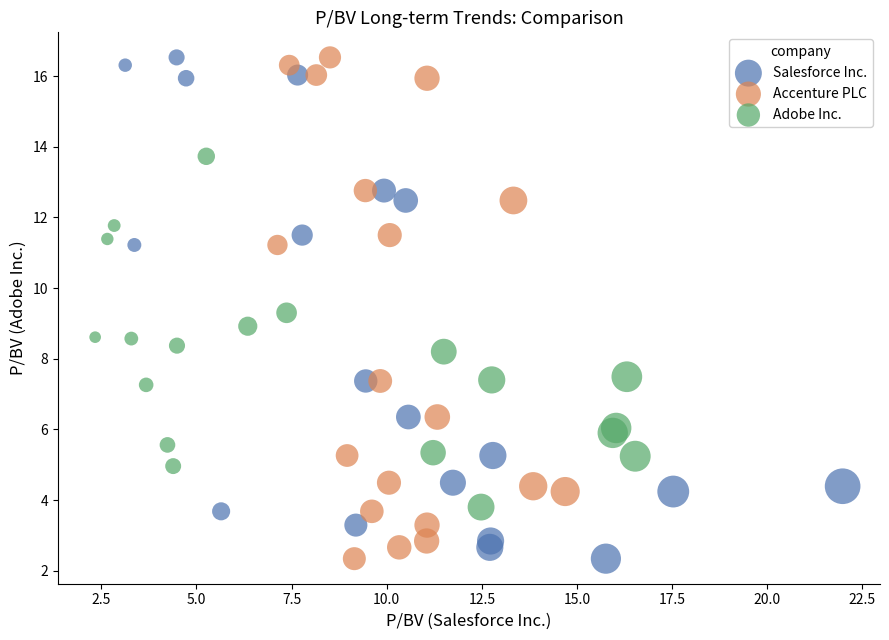

What are all the series names shown in the legend?

Salesforce Inc., Accenture PLC, Adobe Inc.